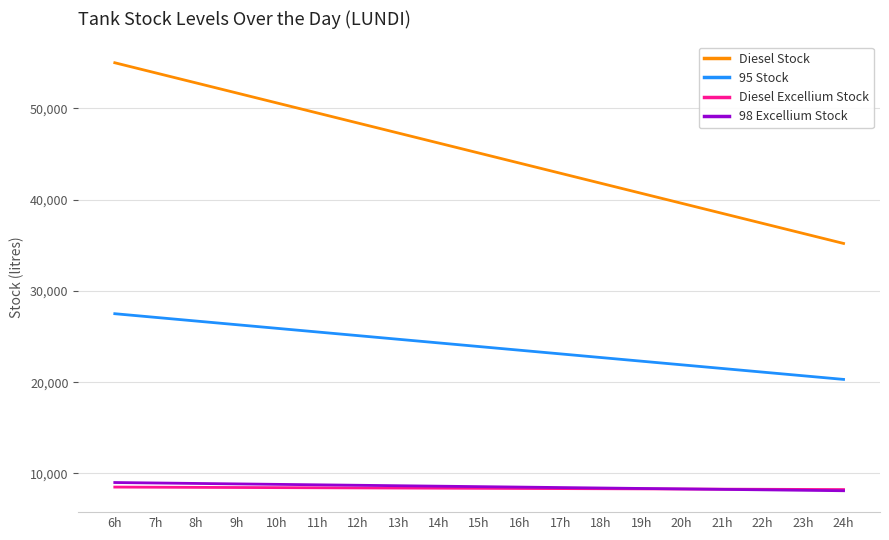

True or false: 95 Stock and Diesel Stock cross at least once.

False